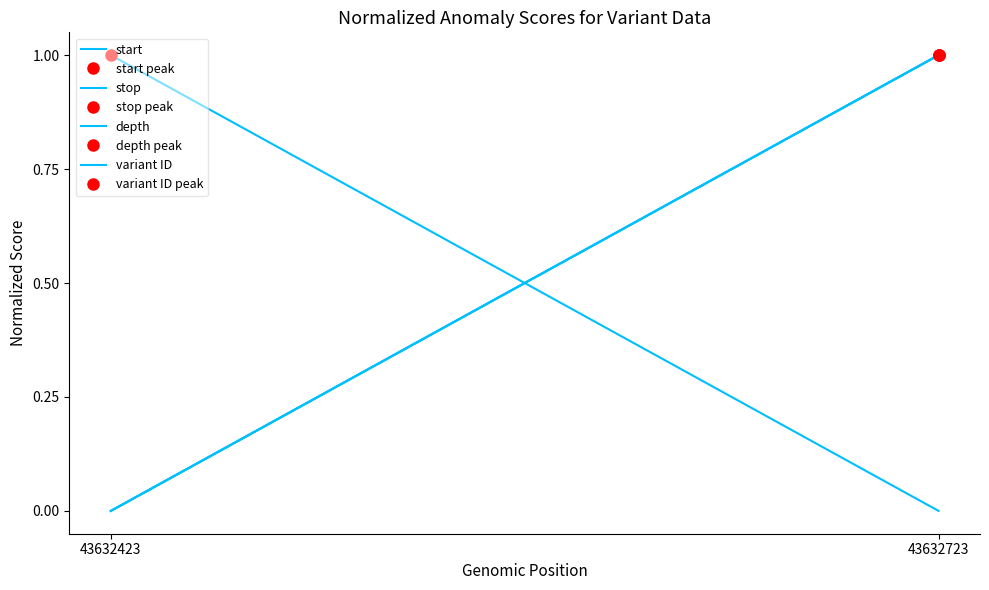

What is the approximate value of stop at 43632723?

1